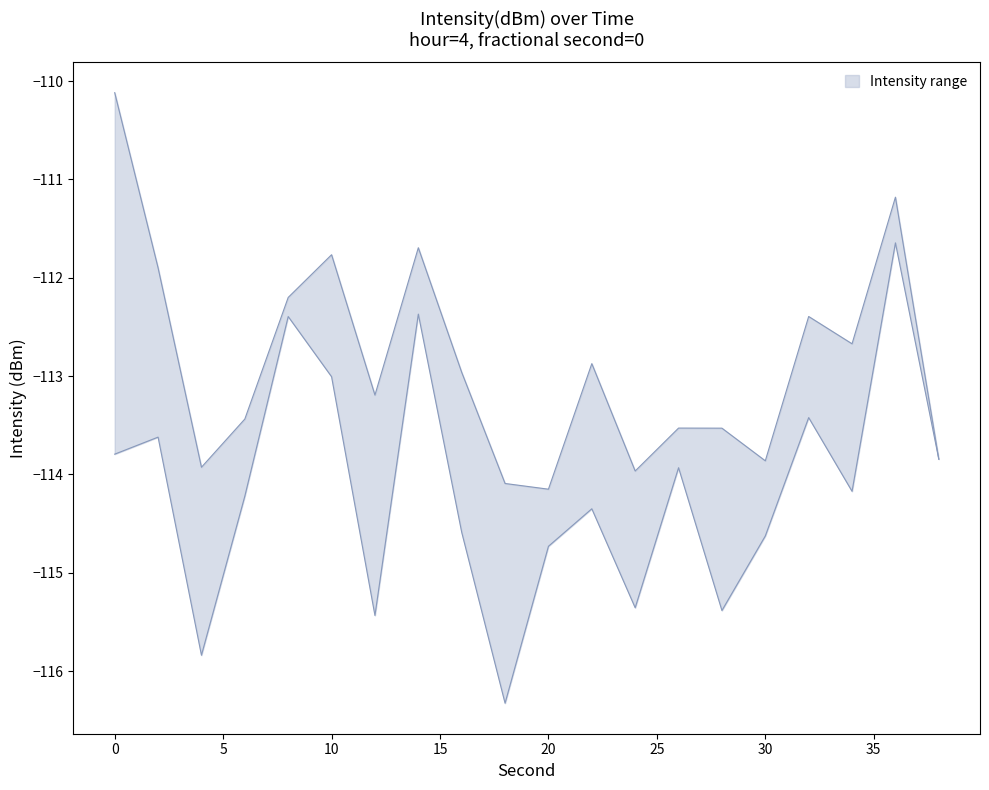

The value of lower at 30 is -198.8. True or false?

False